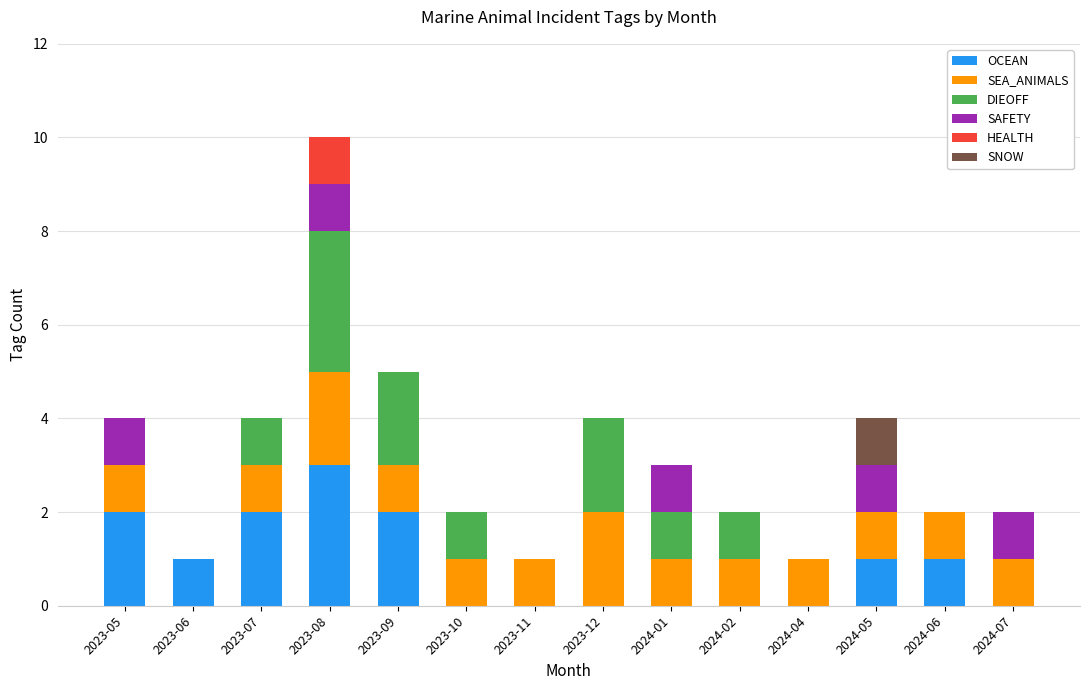

At which category is the sum across all series the highest?

2023-08